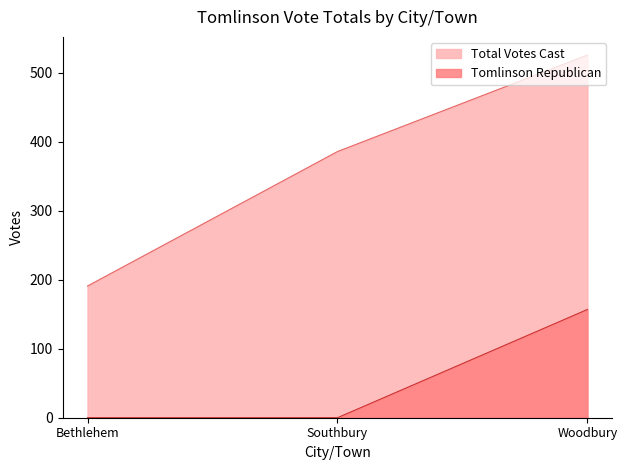

At which label is Tomlinson Republican closest to 78?

Bethlehem